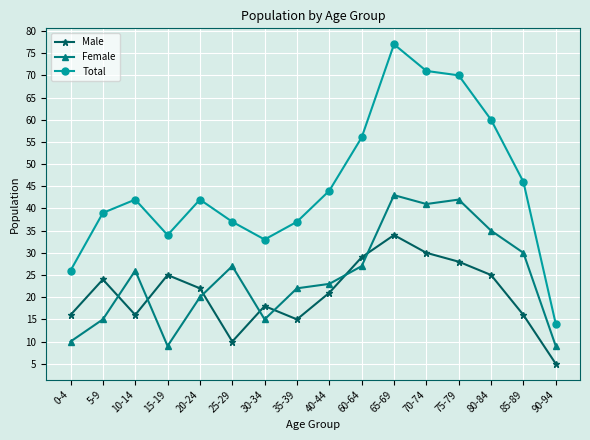

What is the sum of all Male values?

334